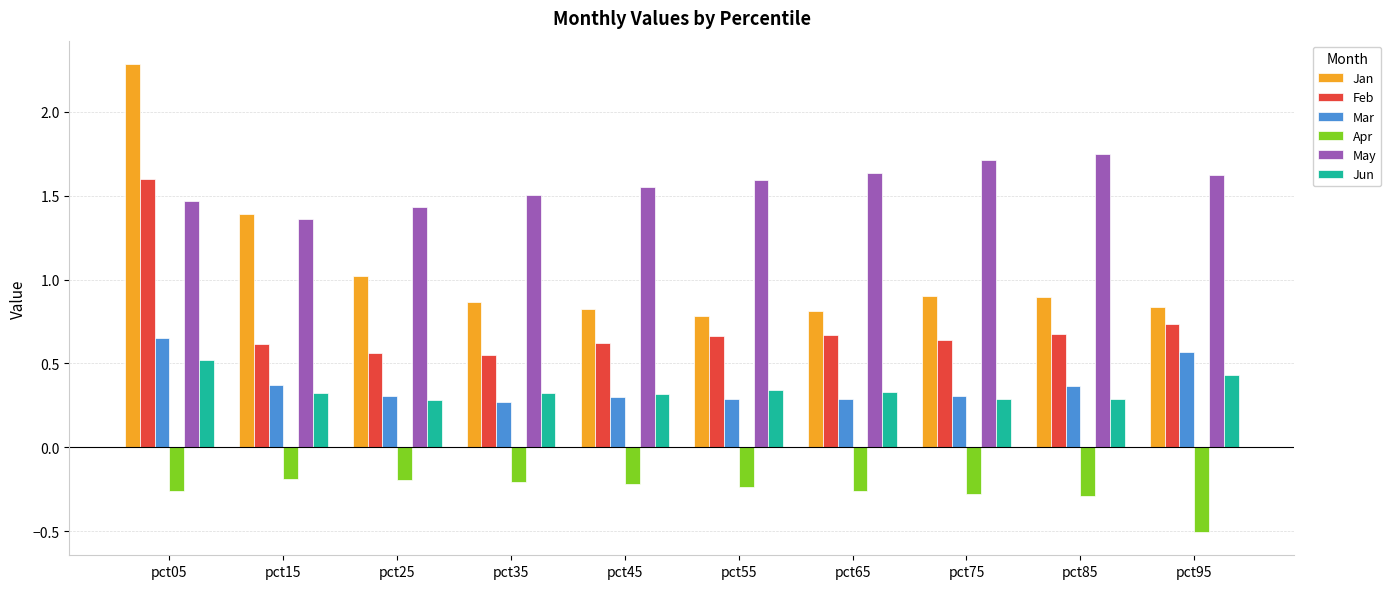

Count the number of data series in this chart.

6